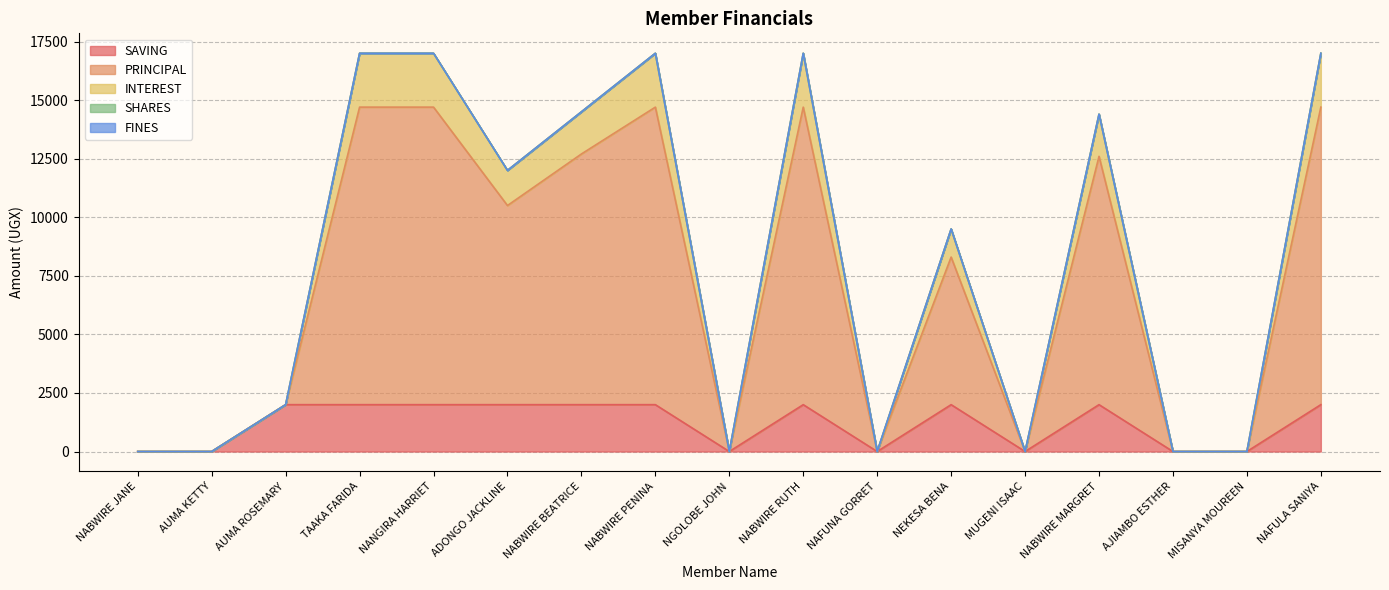

At which category is the sum across all series the highest?

TAAKA FARIDA